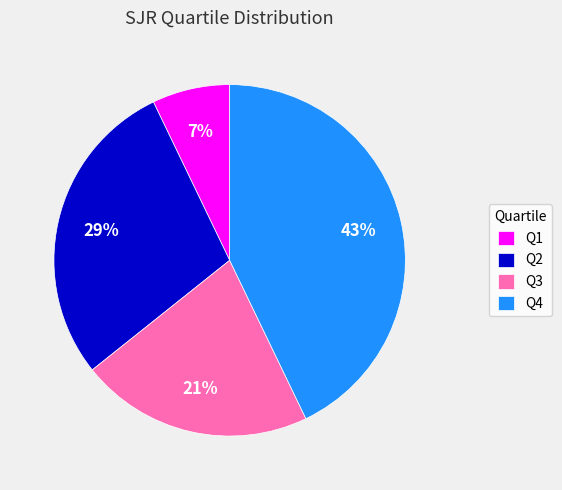

Which slice is the smallest?

Q1